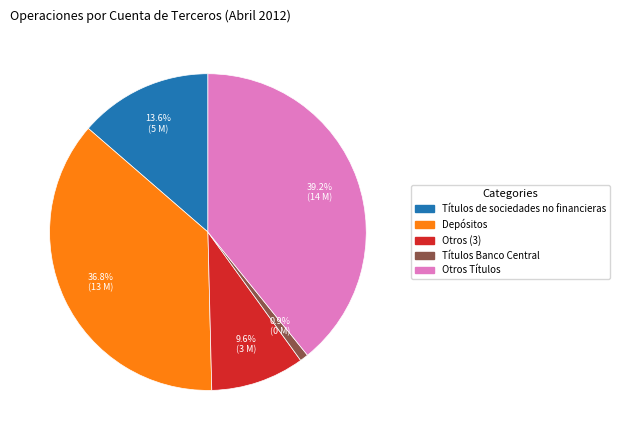

Does any single category account for the majority?

No